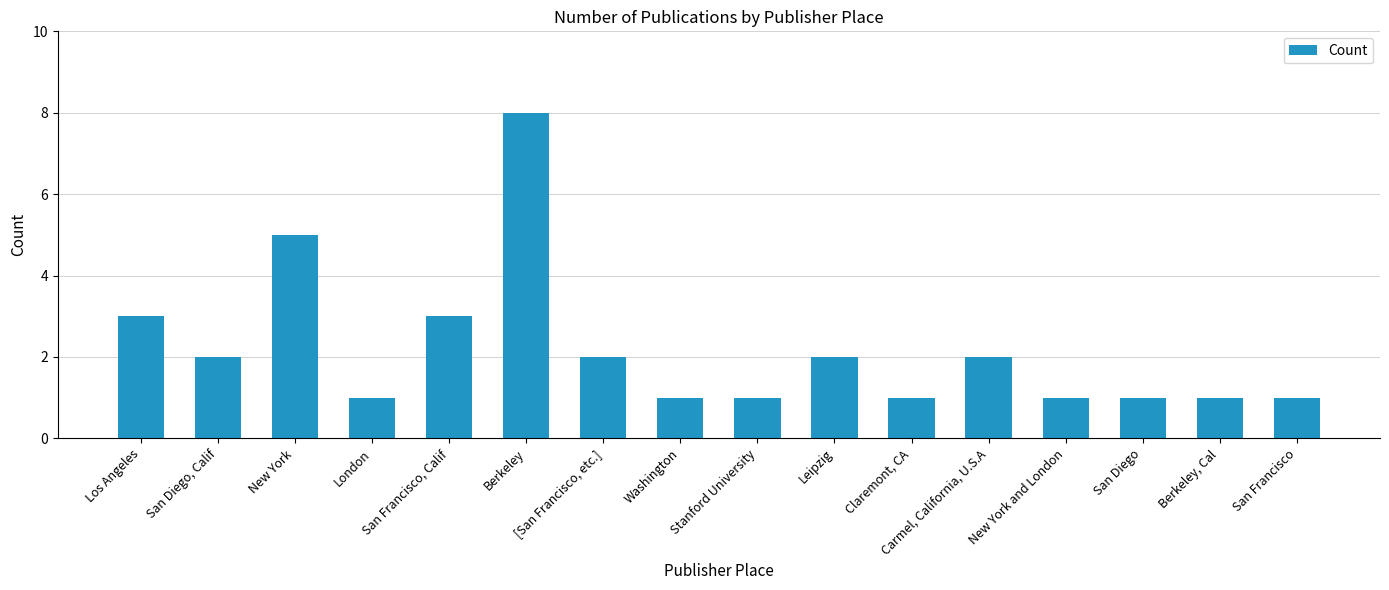

Is it true that the value at Leipzig is 2?

True